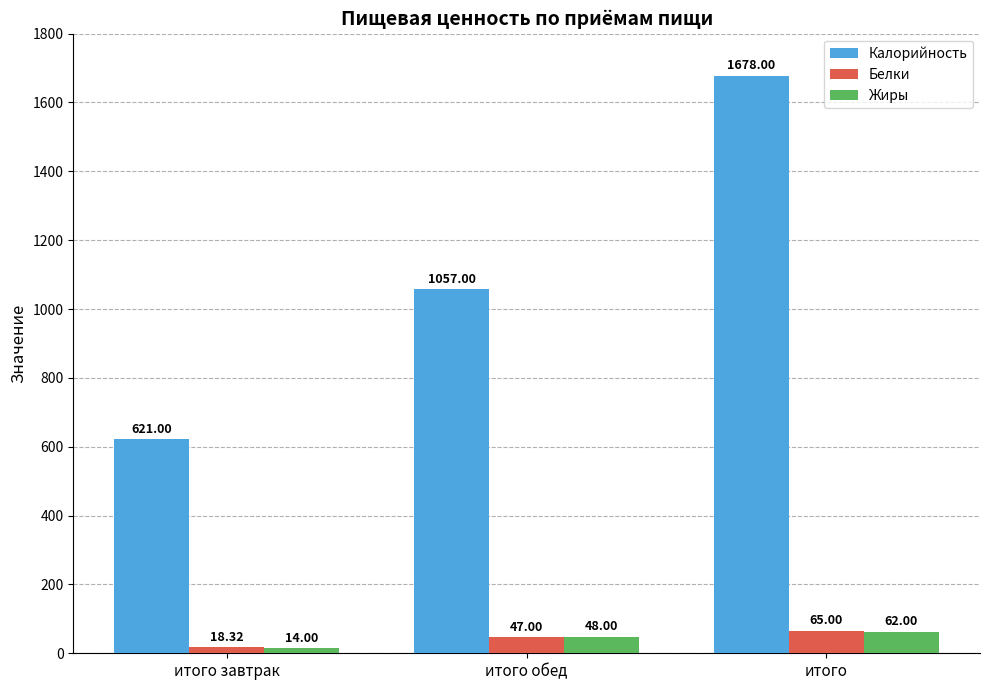

What value does the Калорийность series have at итого завтрак?

621.0